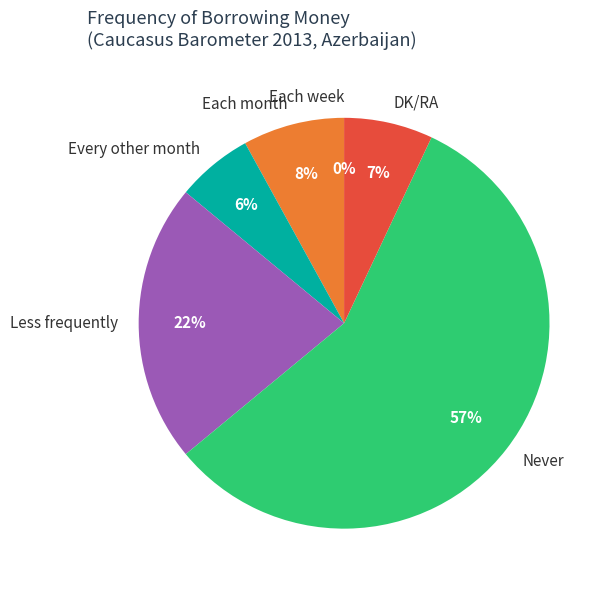

Is it true that Each month is 2% of the pie?

False